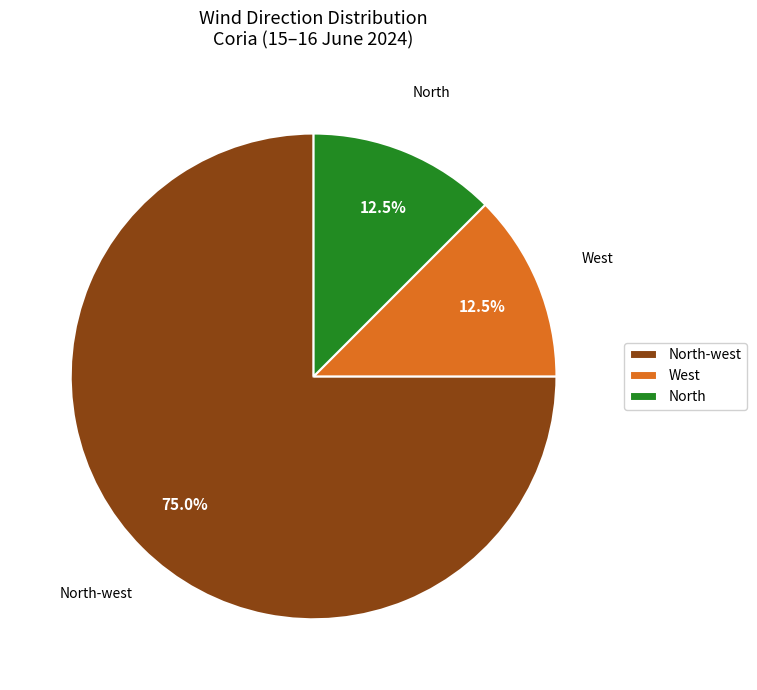

Count the number of slices in the pie.

3